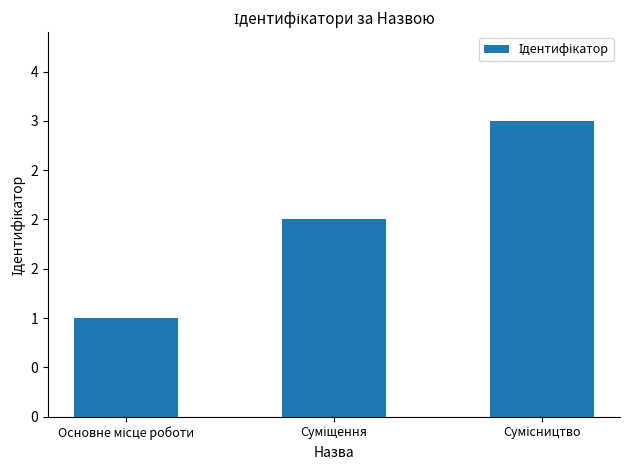

Between Сумісництво and Суміщення, which is larger?

Сумісництво